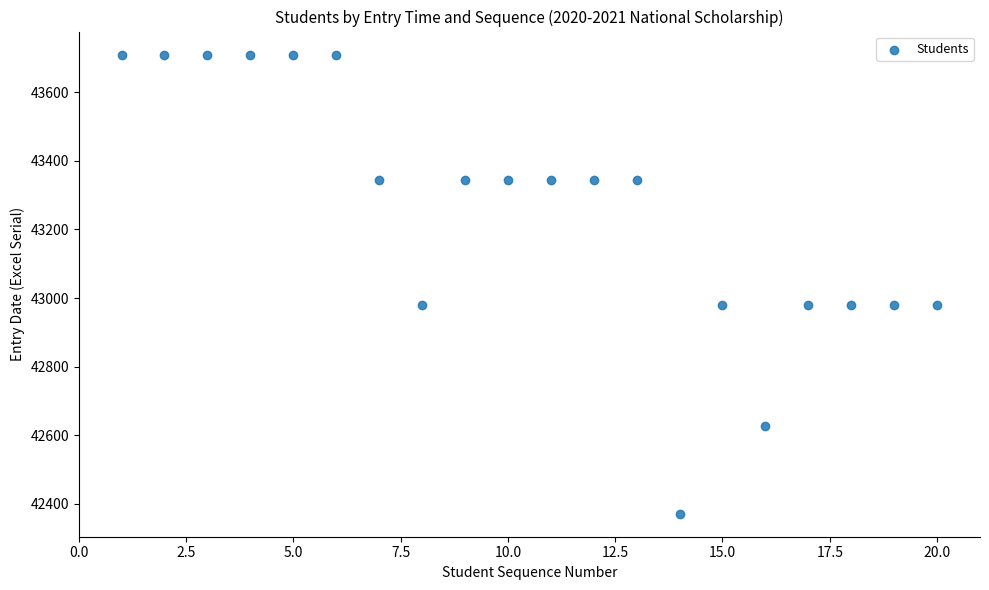

What is the range of X values (max minus min)?

19.0